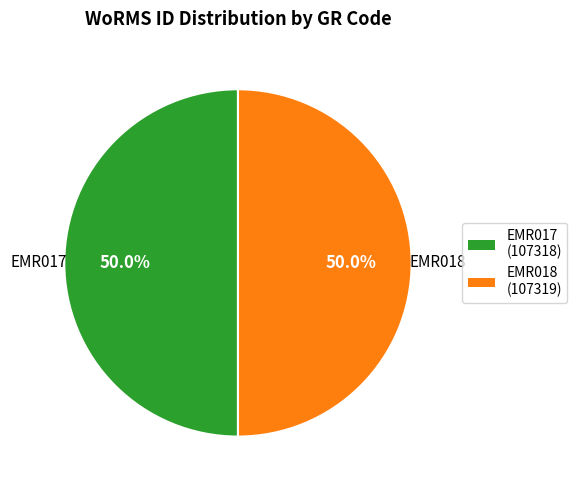

True or false: EMR018 accounts for 50% of the total.

True